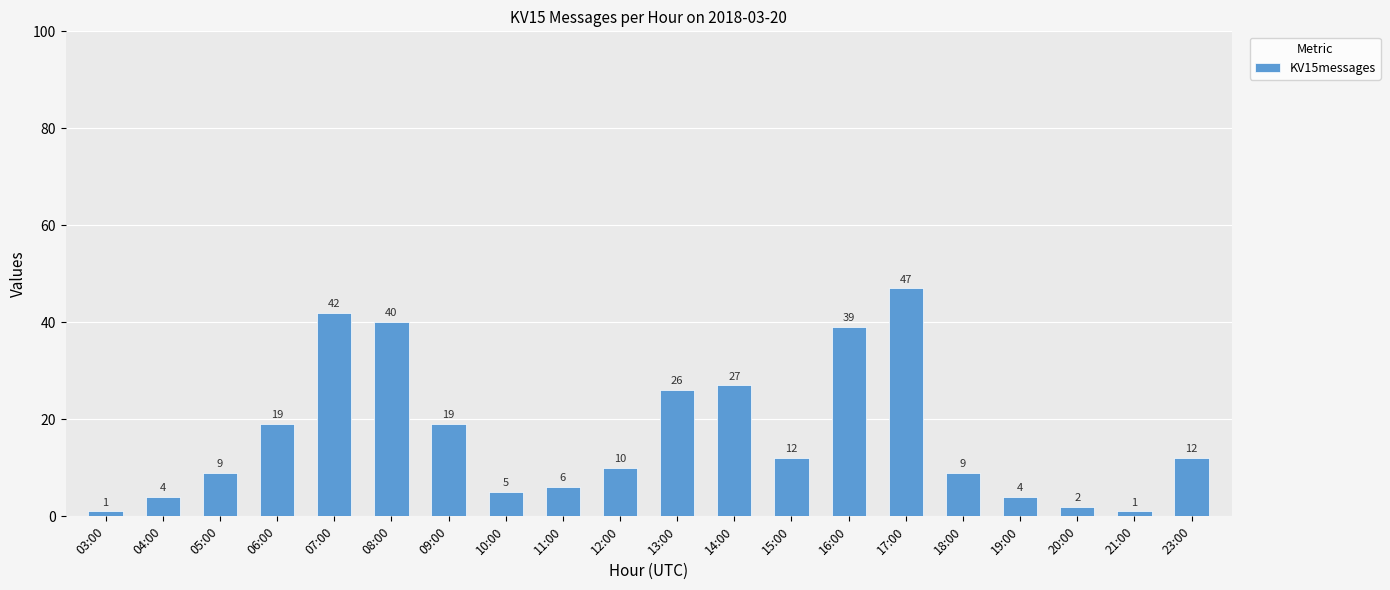

Are the bars grouped side by side (vs. stacked)?

No